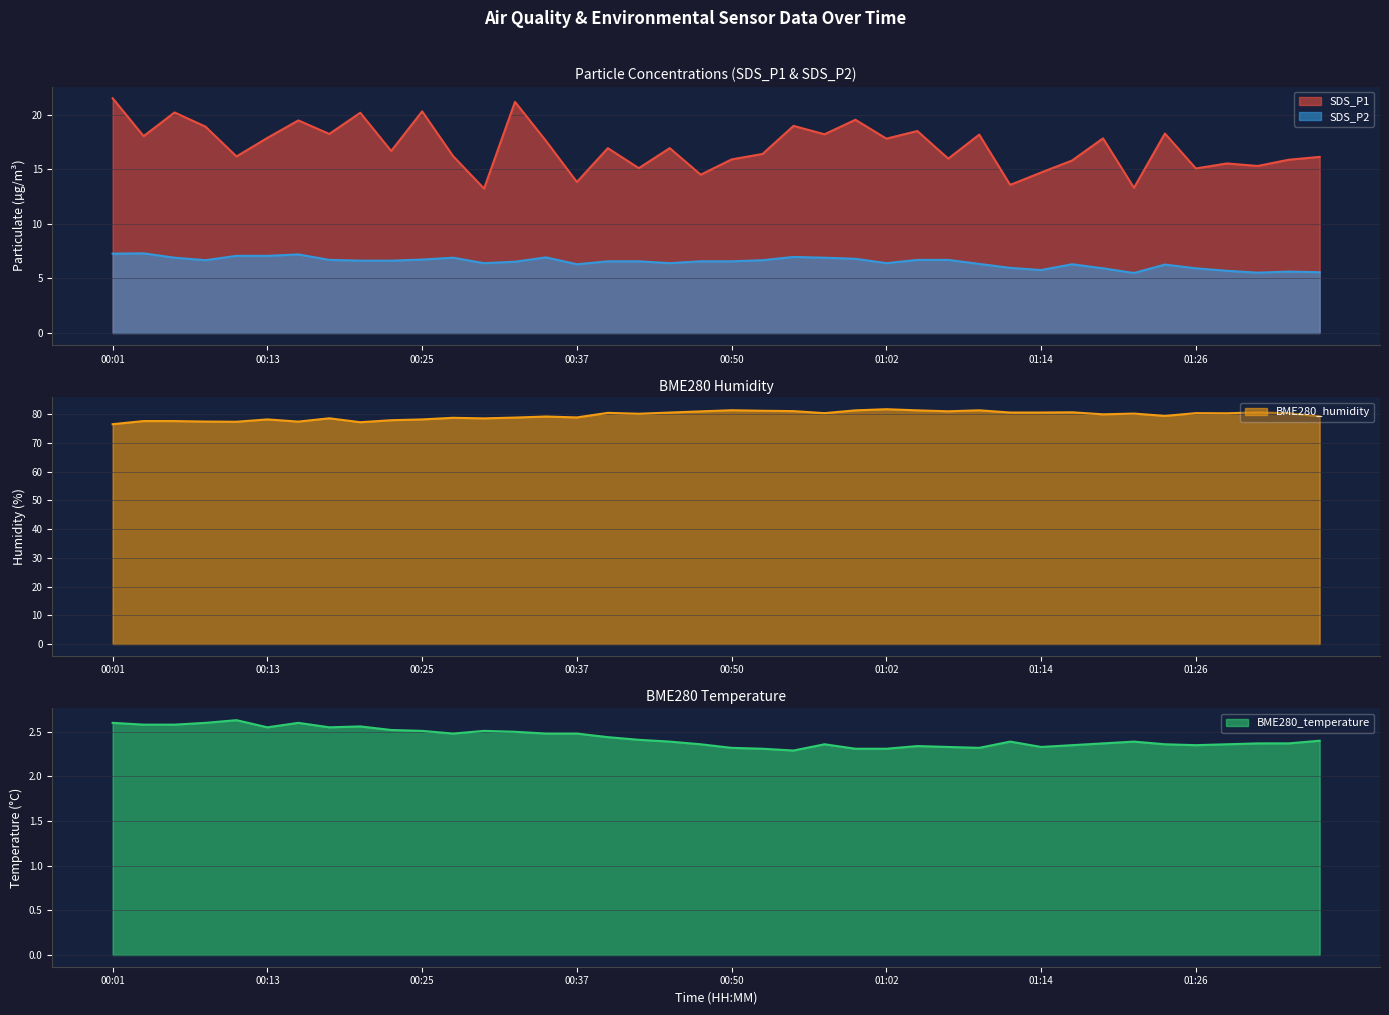

What is the value of the BME280_humidity point at the 22nd from the left?

81.2